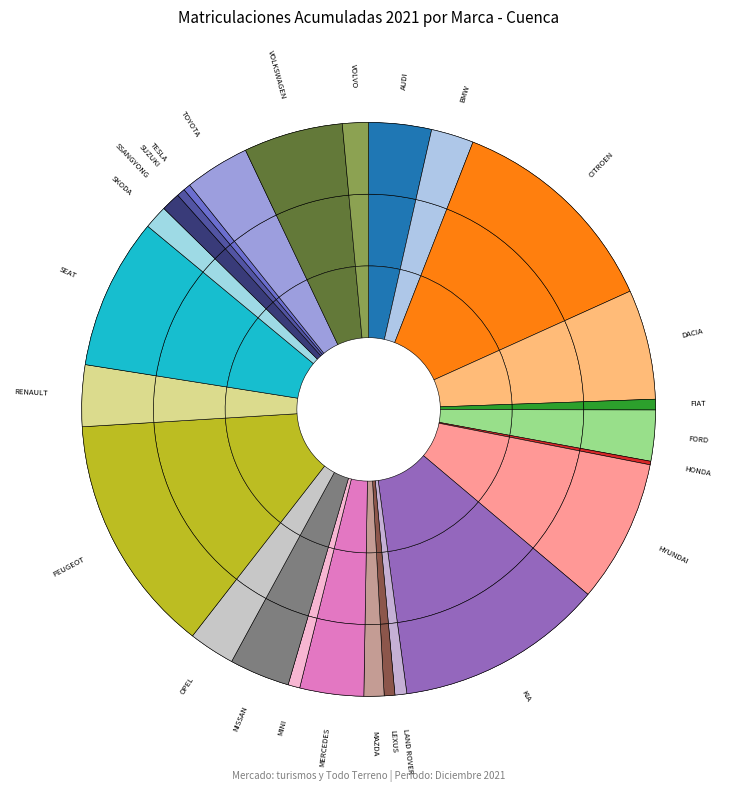

How many segments does this pie chart have?

26